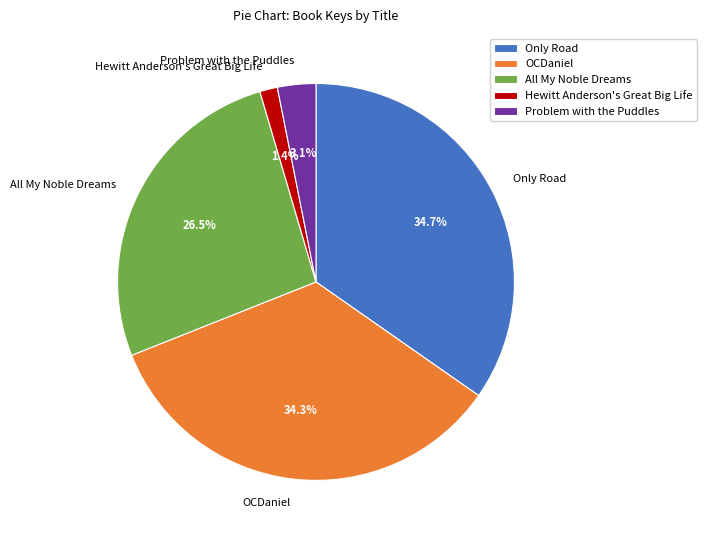

What percentage is the Only Road slice, to the nearest percent?

35%